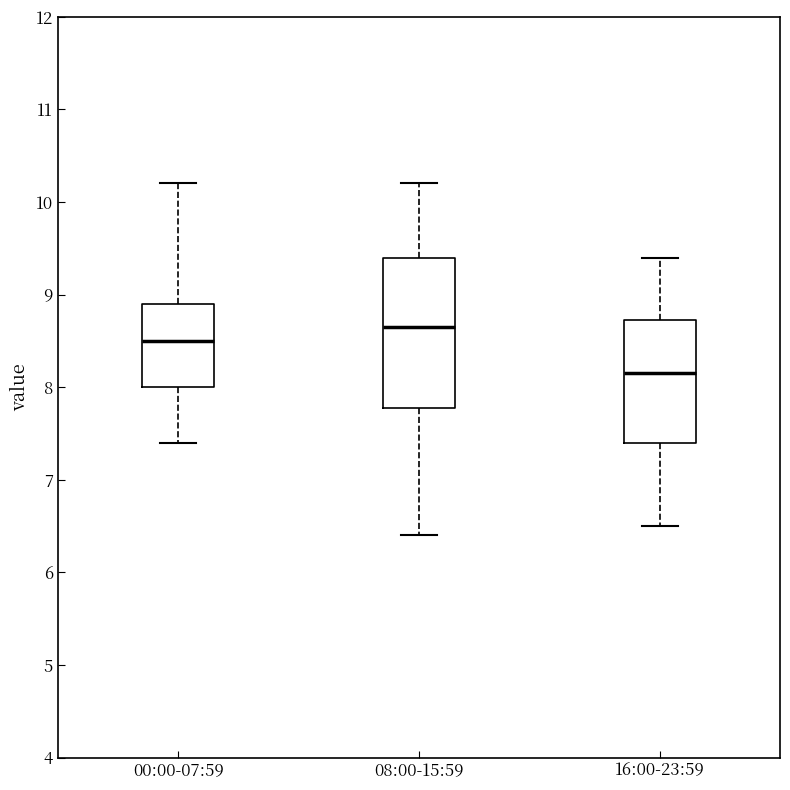

Reading left to right, transcribe this box plot: for each box, give where its median line is, the range the box spans, and where its two whiskers end, as read against the y-axis. The values are not printed on the chart, so give them approximately, as read against the axis.

00:00-07:59: median 8.5, box 8.0 to 8.9, whiskers 7.4 to 10.2
08:00-15:59: median 8.7, box 7.8 to 9.4, whiskers 6.4 to 10.2
16:00-23:59: median 8.2, box 7.4 to 8.7, whiskers 6.5 to 9.4